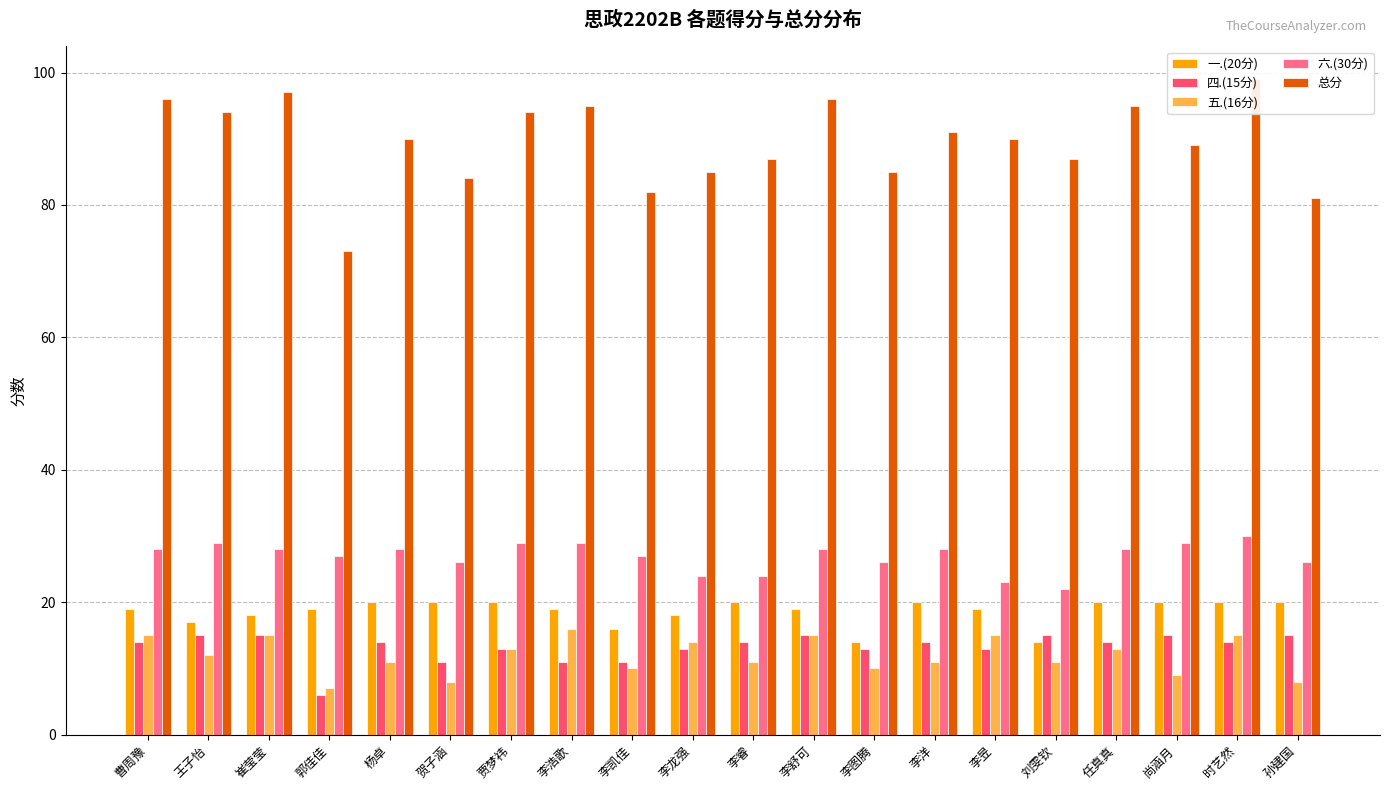

What is the difference between the maximum and minimum values in the 五.(16分) series?

9